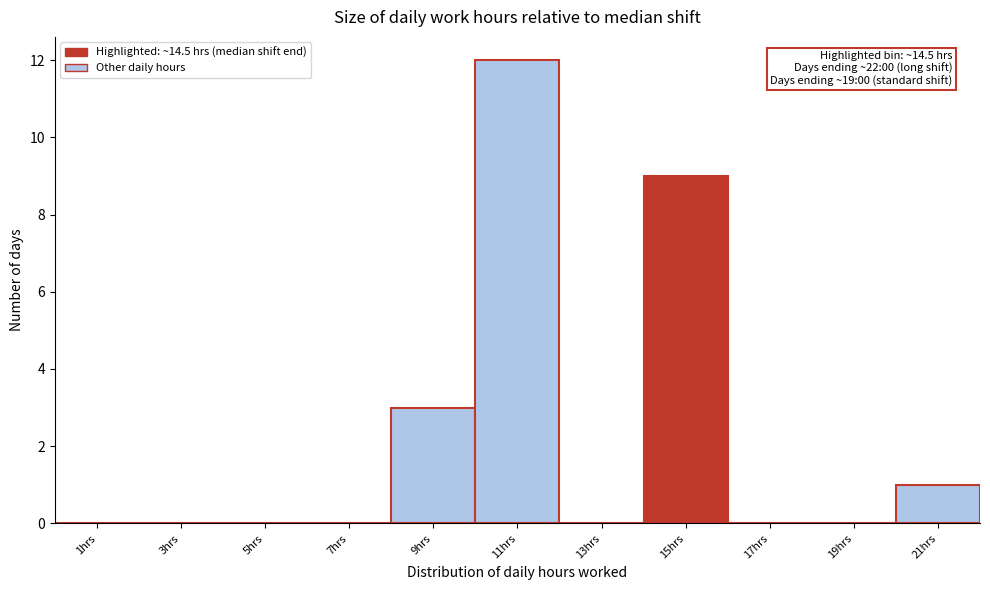

Which range on the x-axis has the tallest bar?

10 to 12